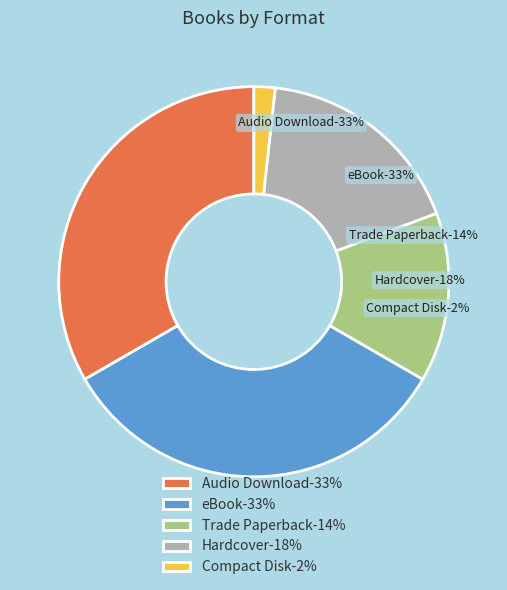

Rank the categories by value from highest to lowest.

Audio Download, eBook, Hardcover, Trade Paperback, Compact Disk